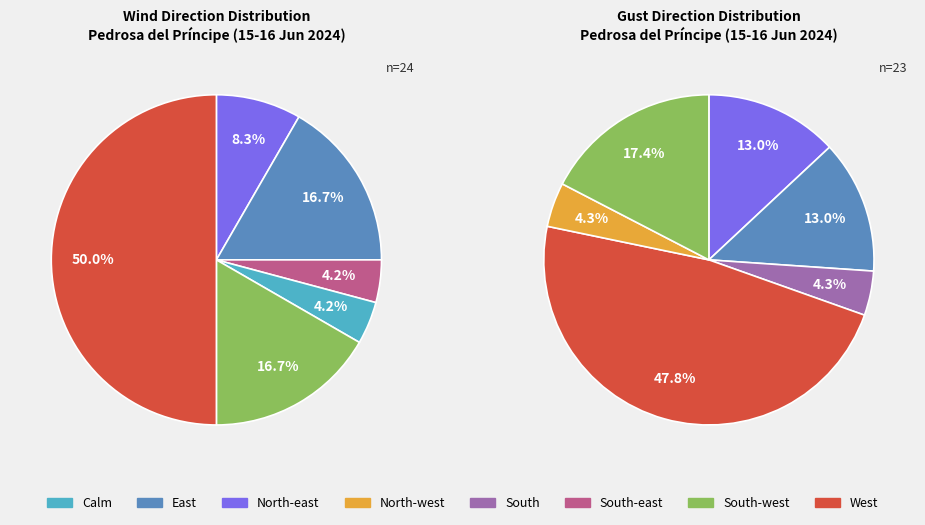

What is the largest slice in the pie chart?

West